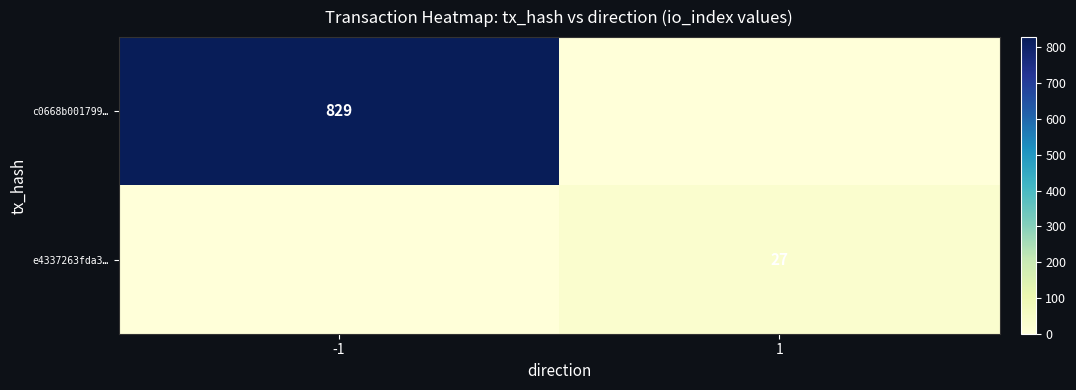

Is it true that c0668b001799… equals 1329 at -1?

False